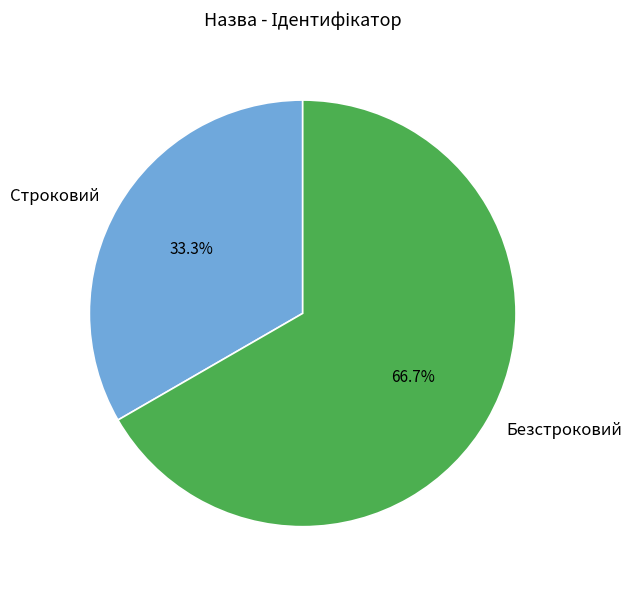

To the nearest percent, what is the average slice percentage?

50%